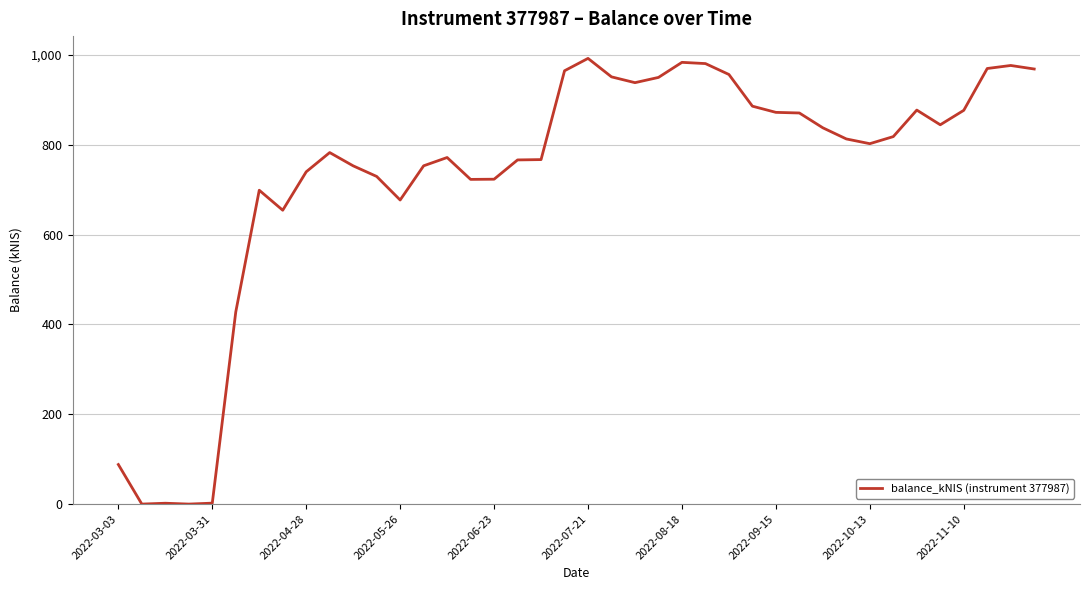

Does the chart have visible grid lines?

Yes